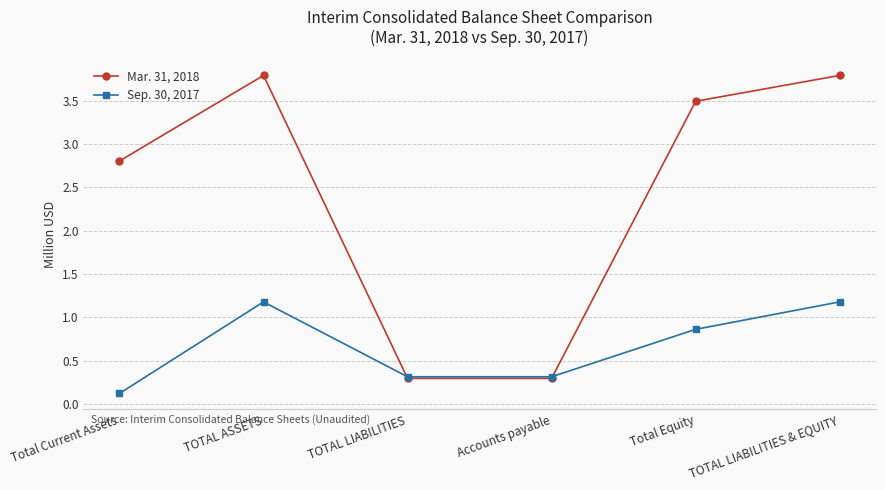

How many interior local peaks does the Sep. 30, 2017 series have?

1